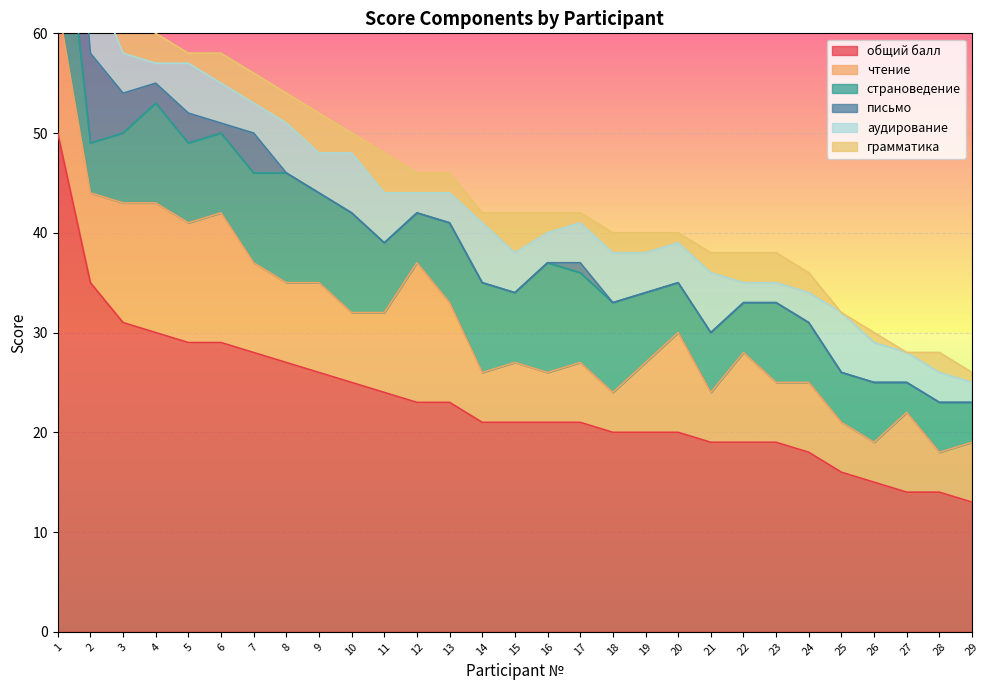

At how many categories does at least one series exceed 10?

29